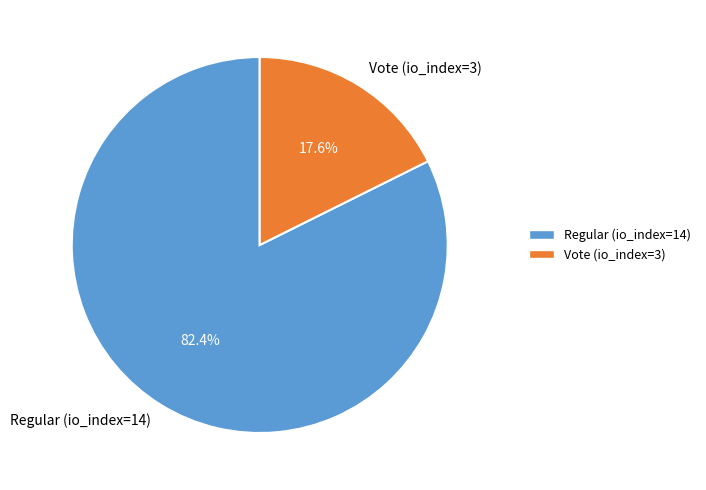

How many slices are in this pie chart?

2